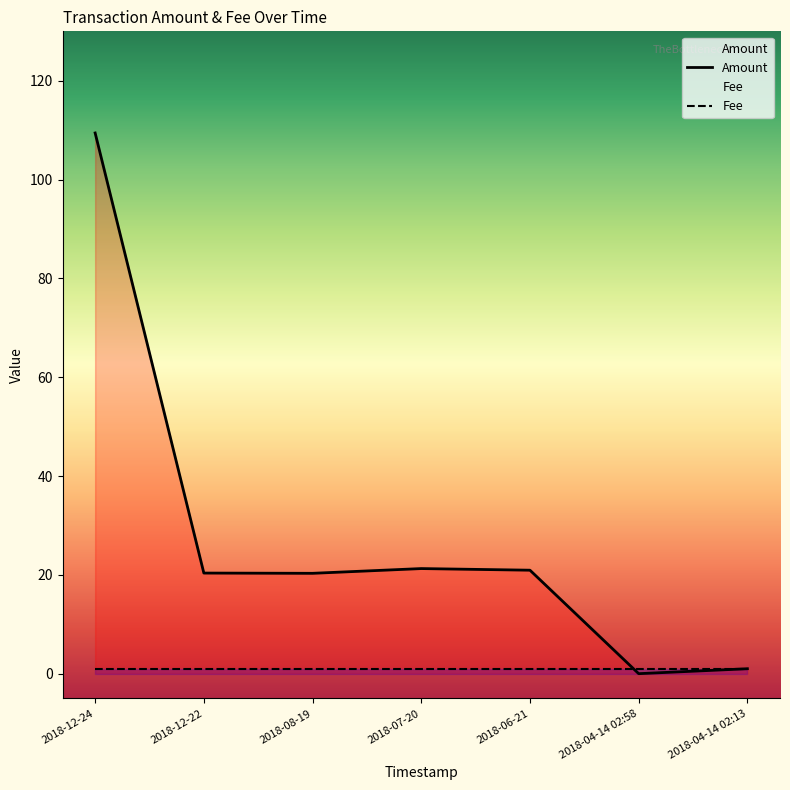

How many points are higher than both their immediate neighbors (excluding endpoints)?

1